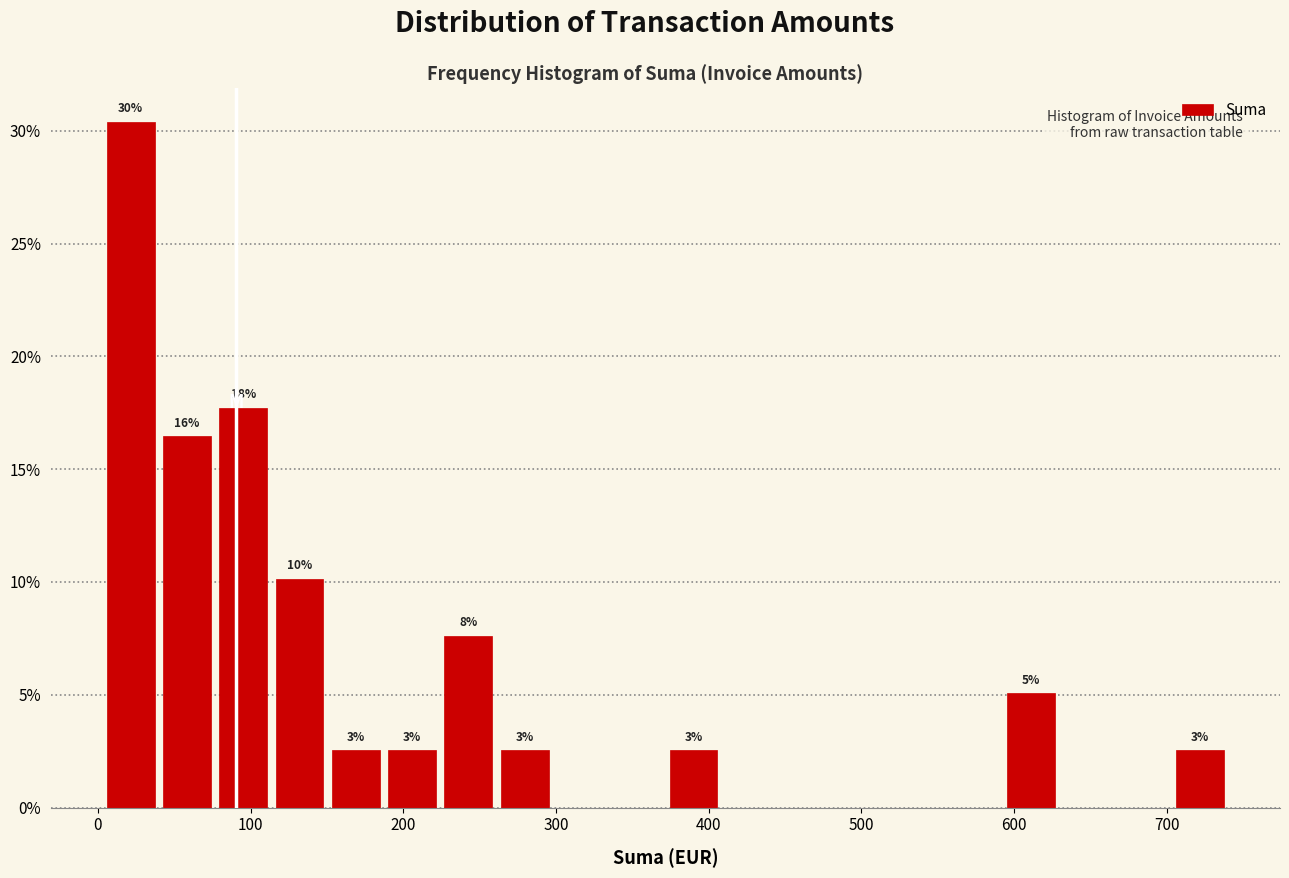

Around what value on the x-axis is the tallest bar? Give the approximate position of its centre, as read against the axis.

20